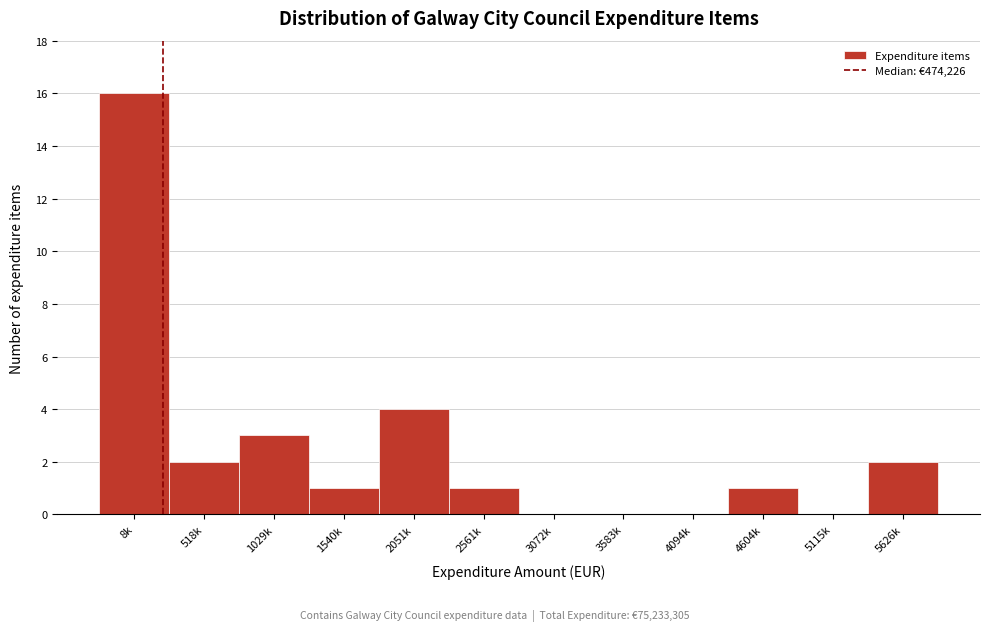

Reading left to right, transcribe all the data shown in this chart.

8k=16	518k=2	1029k=3	1540k=1	2051k=4	2561k=1	3072k=0	3583k=0	4094k=0	4604k=1	5115k=0	5626k=2